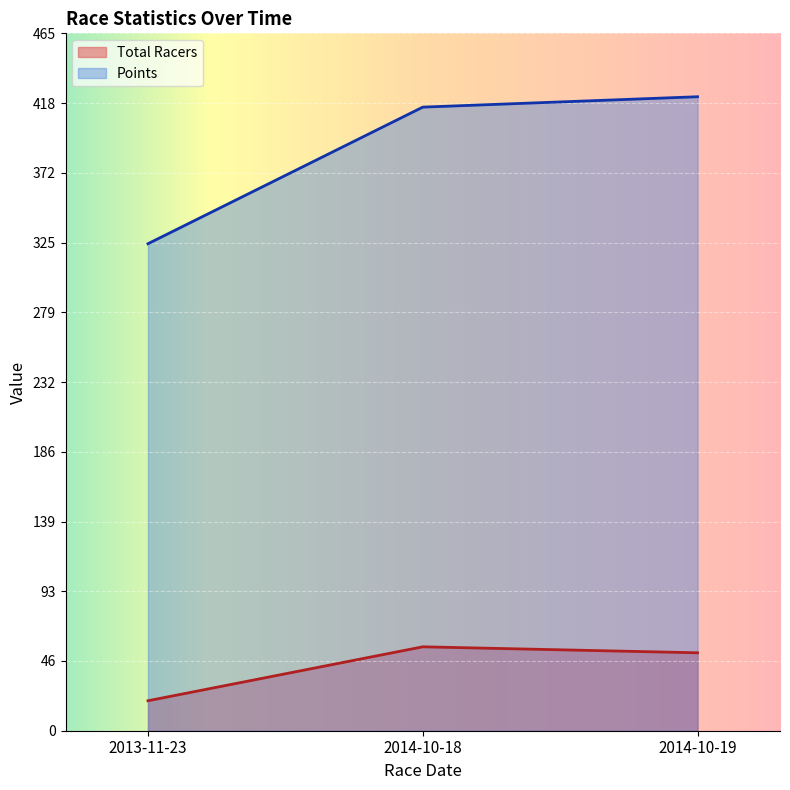

How many data points in Total Racers are less than 52?

1